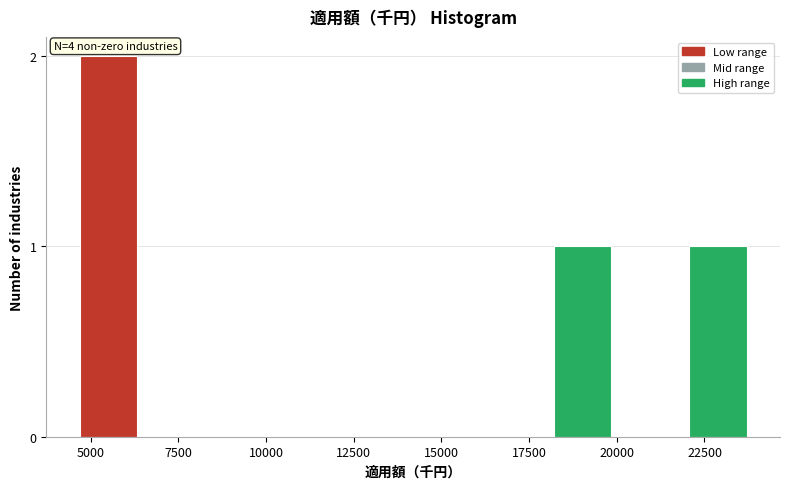

Read against the x-axis, roughly where is the centre of the tallest bar?

5500